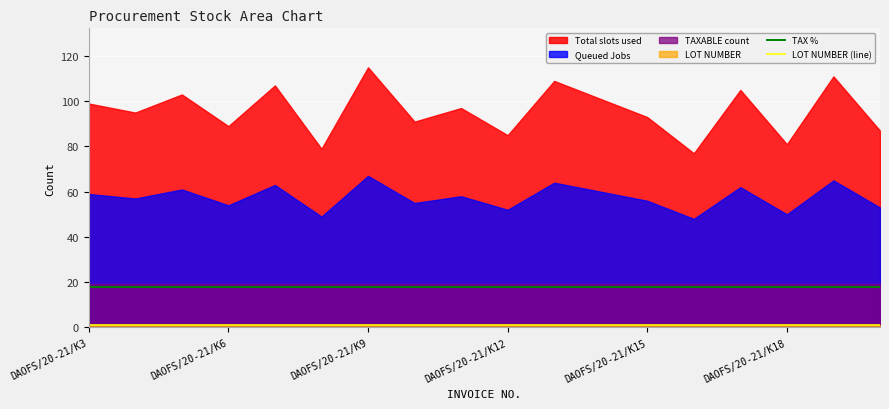

True or false: TAX % has more than 0 interior local peaks.

False